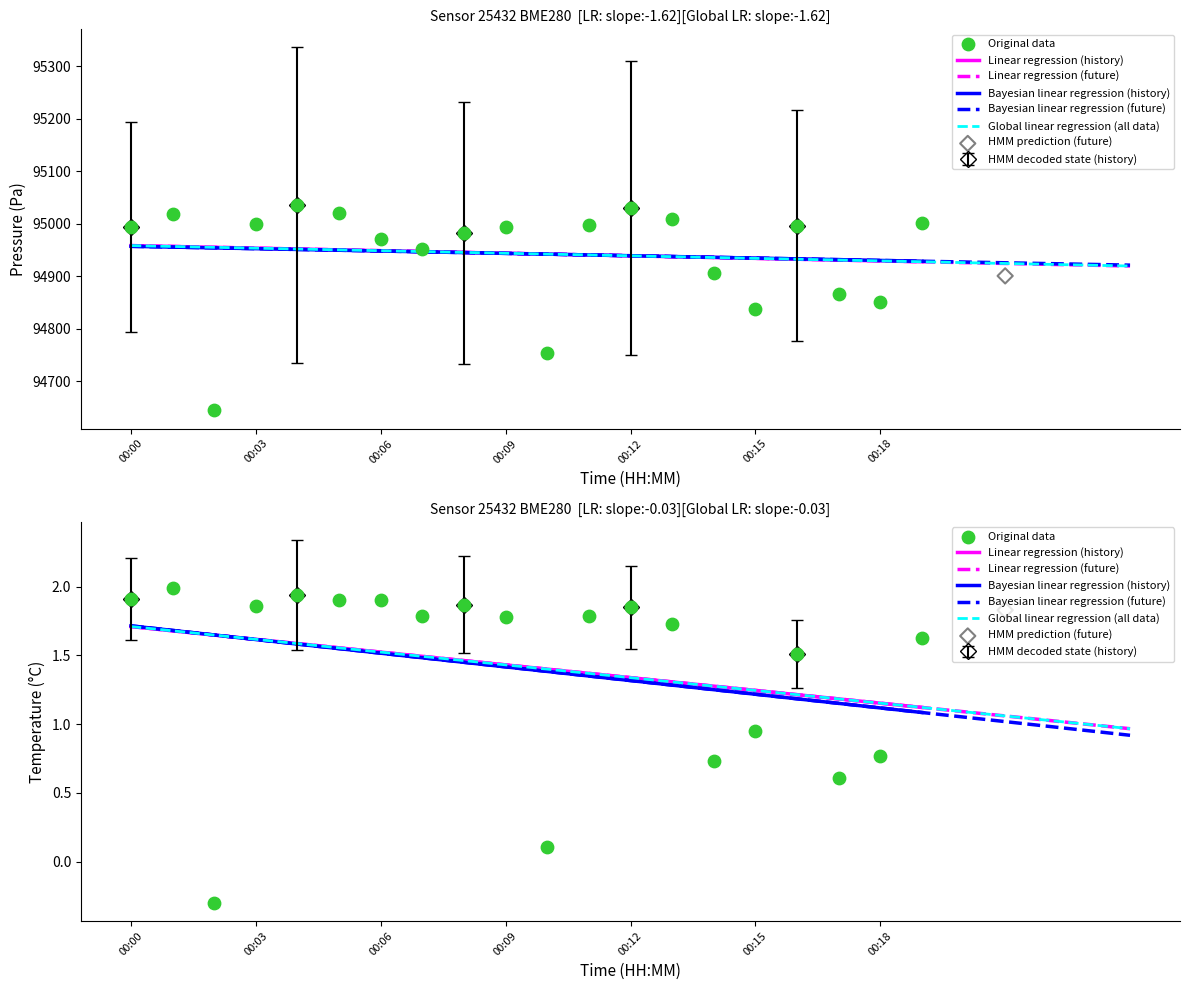

Which series has the largest Y range (max minus min)?

pressure